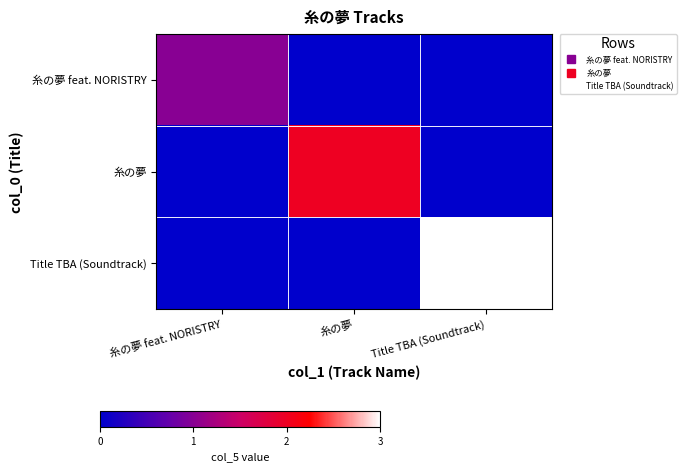

List the series in order of their peak value, lowest first.

糸の夢 feat. NORISTRY, 糸の夢, Title TBA (Soundtrack)